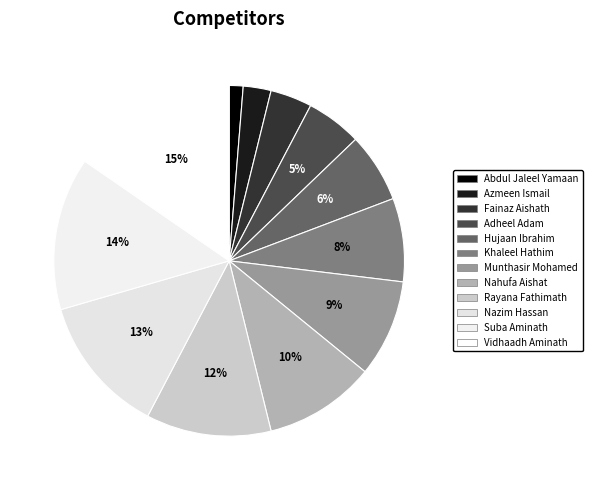

Does any single category account for the majority?

No